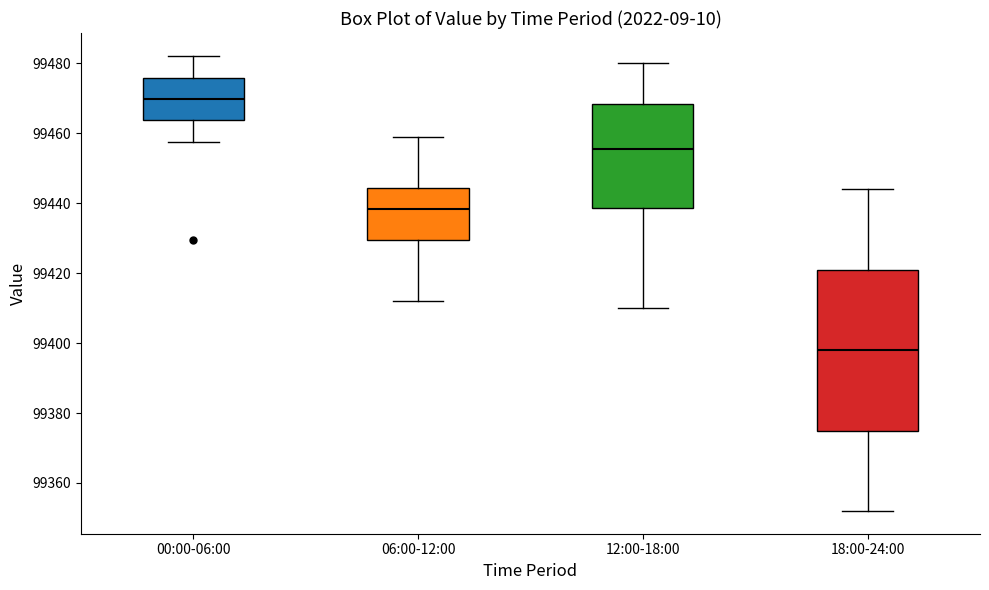

Where is the lower edge of the box for 00:00-06:00 on the y-axis? The values are not printed on the chart, so give them approximately, as read against the axis.

99464